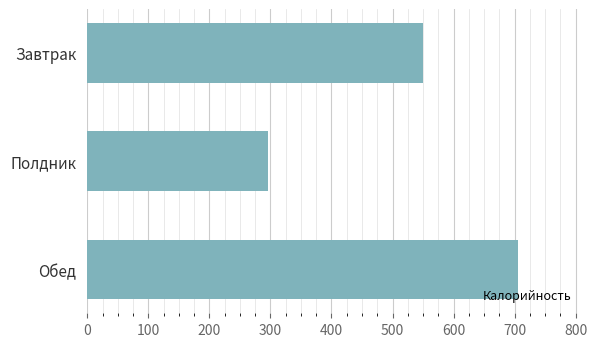

What is the difference between the maximum and minimum values?

408.5